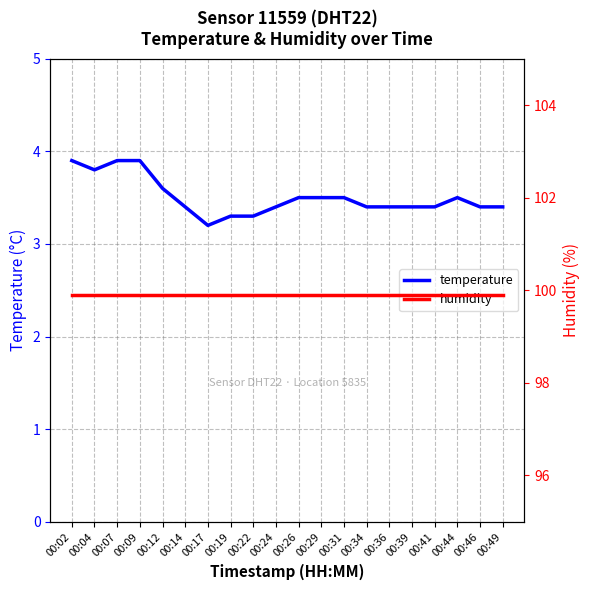

Rank the categories by humidity value from highest to lowest.

00:02, 00:04, 00:07, 00:09, 00:12, 00:14, 00:17, 00:19, 00:22, 00:24, 00:26, 00:29, 00:31, 00:34, 00:36, 00:39, 00:41, 00:44, 00:46, 00:49